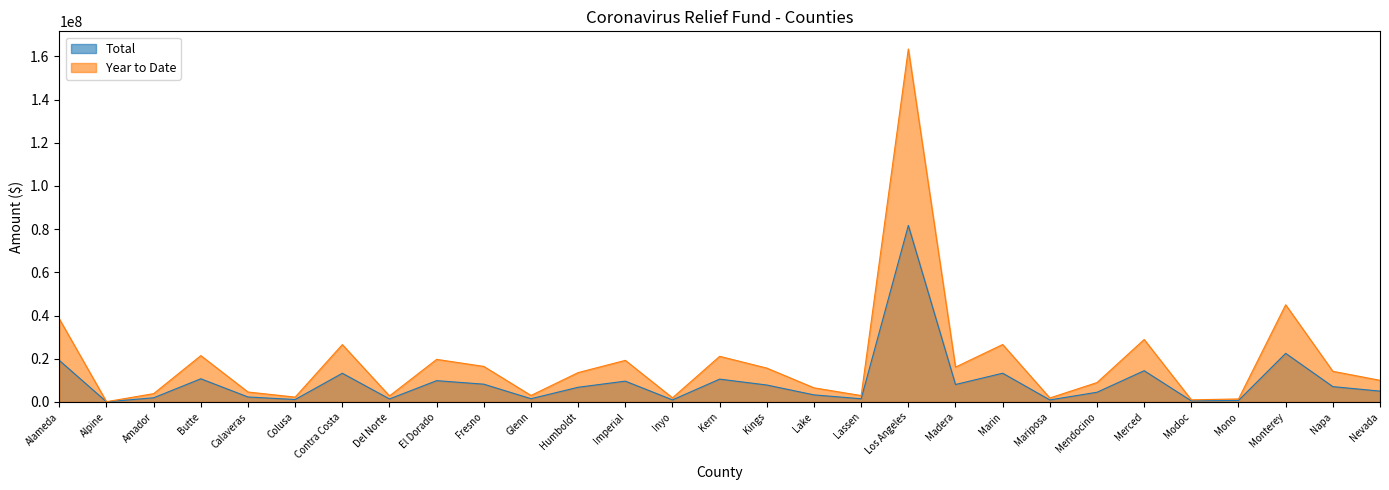

What is the total value across all series at Kings?

23492624